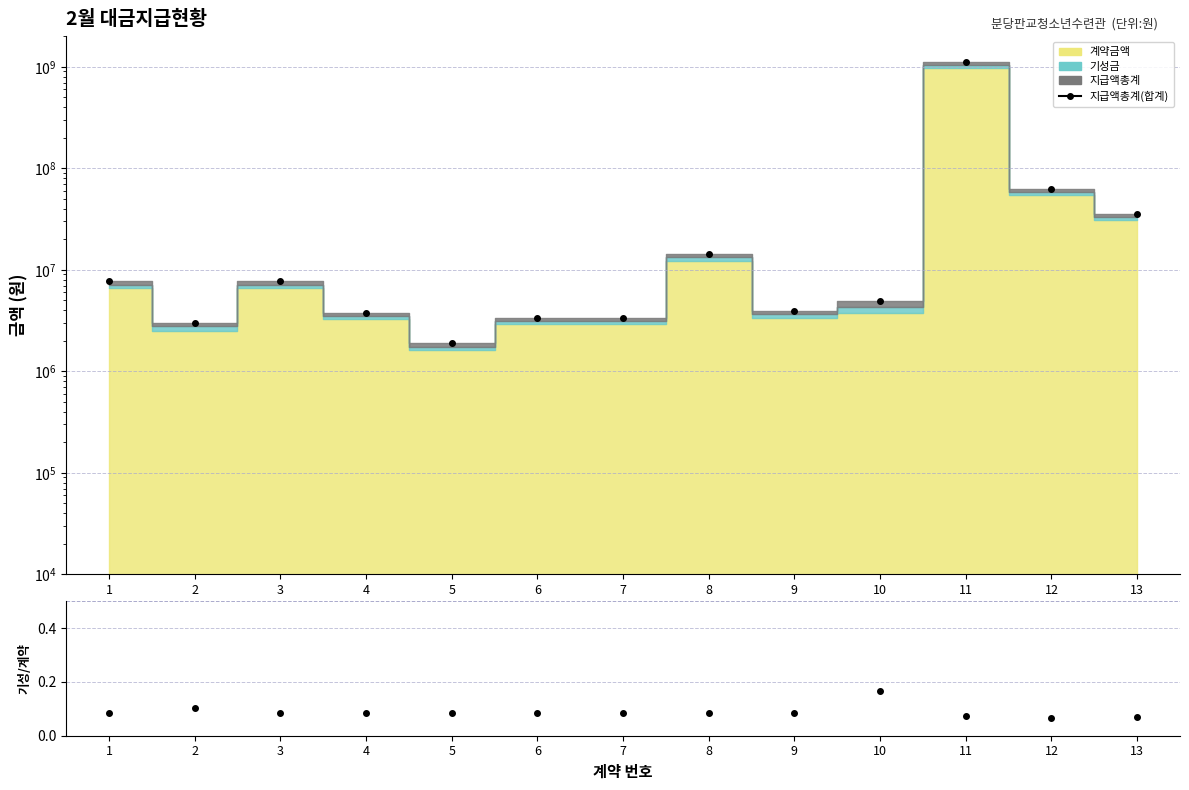

How many interior local valleys does the 지급액총계(합계) series have?

3